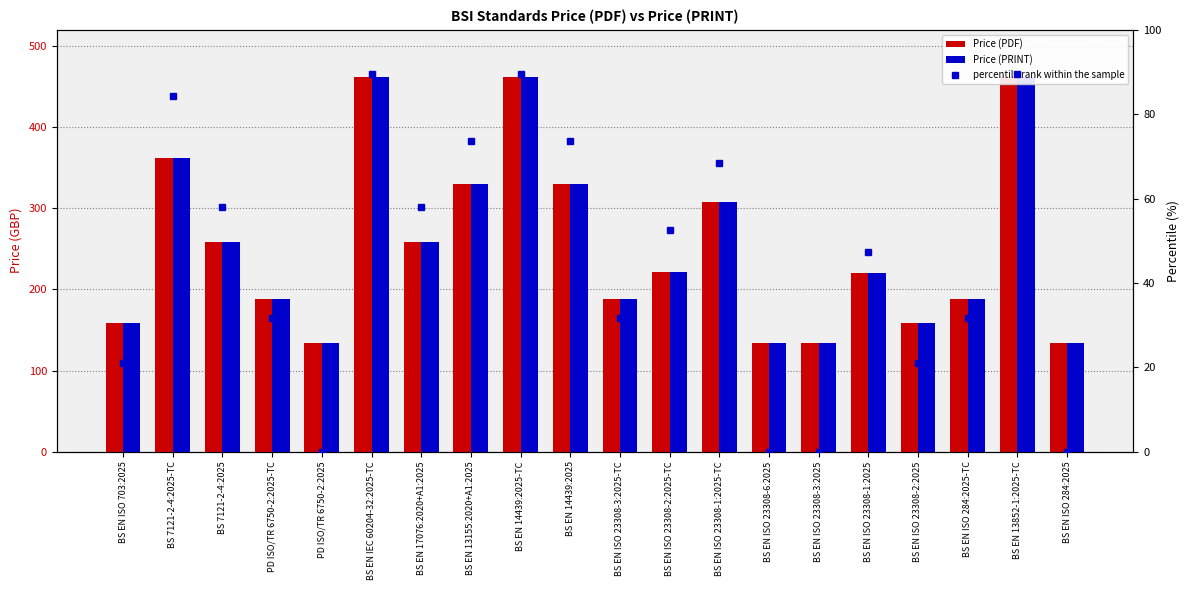

The Price (PRINT) series shows 424.7 at BS EN 17076:2020+A1:2025. True or false?

False